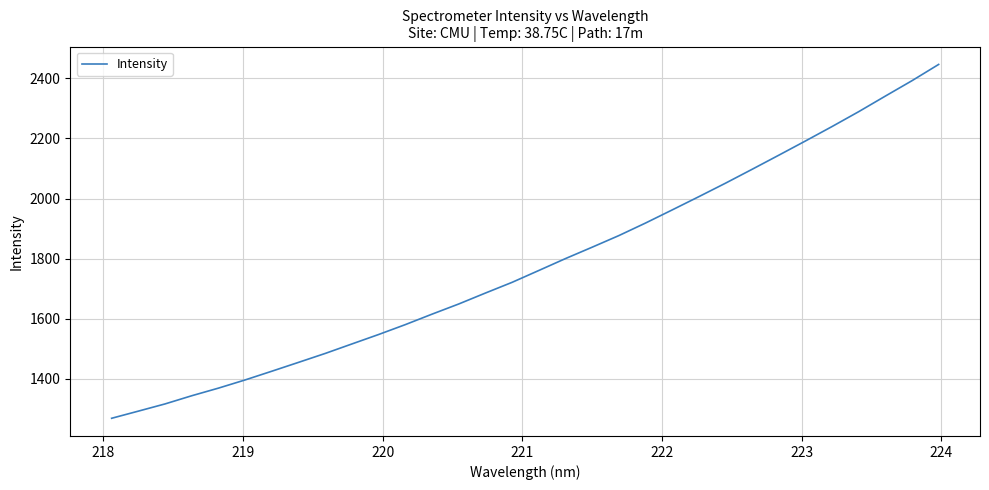

Does the chart display data point markers on the line(s)?

No